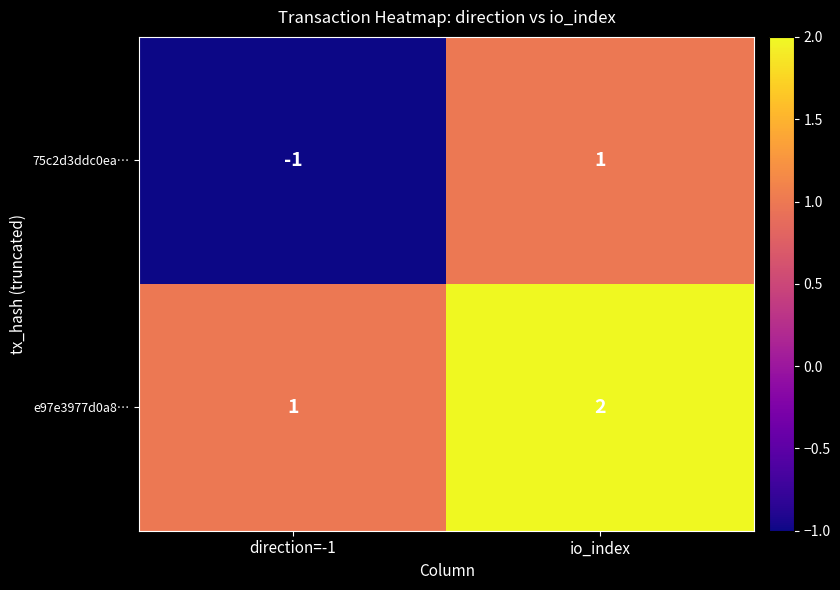

Which category has the highest value in the e97e3977d0a8… series?

io_index